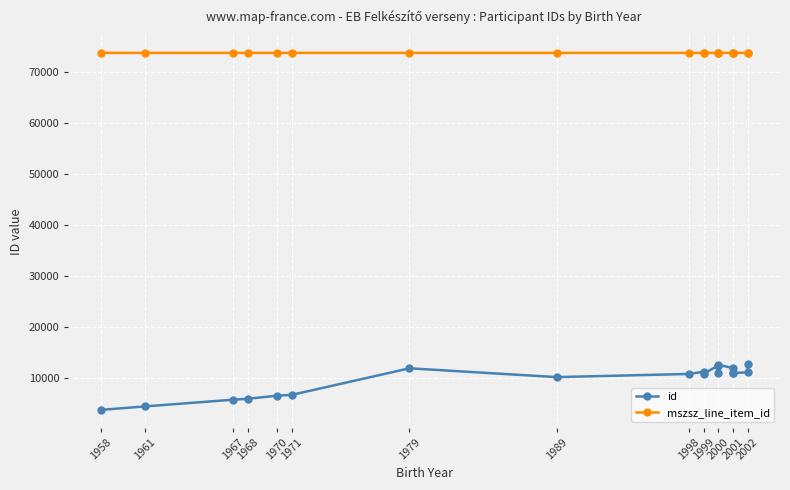

In id, how many points are higher than both neighbors (excluding endpoints)?

4